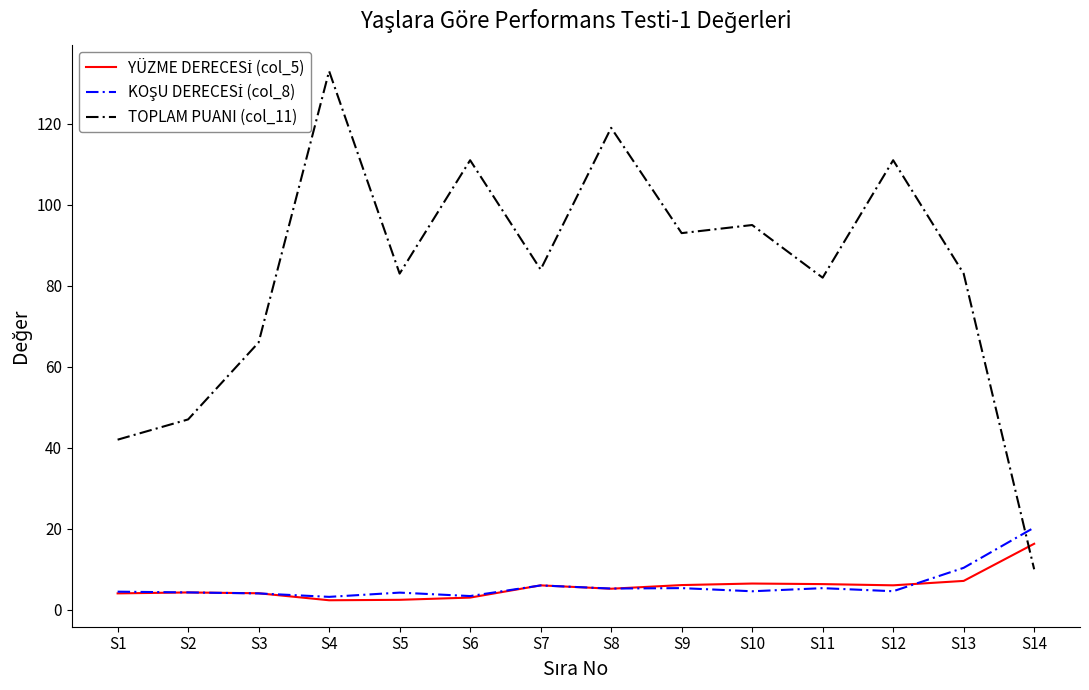

What is the greatest value displayed?

133.0